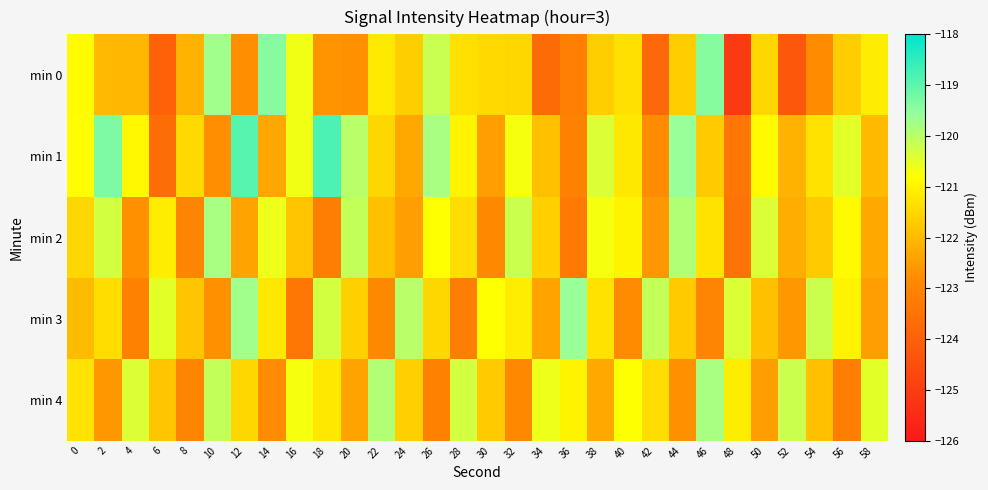

Count the number of categories in the chart.

30